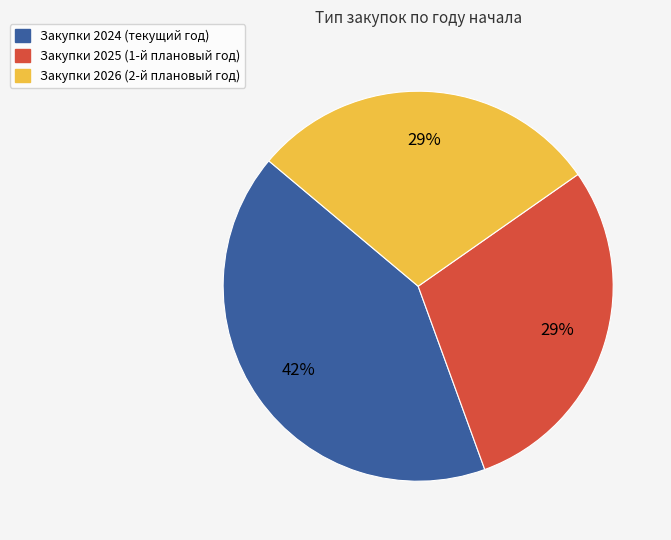

Count the number of slices in the pie.

3